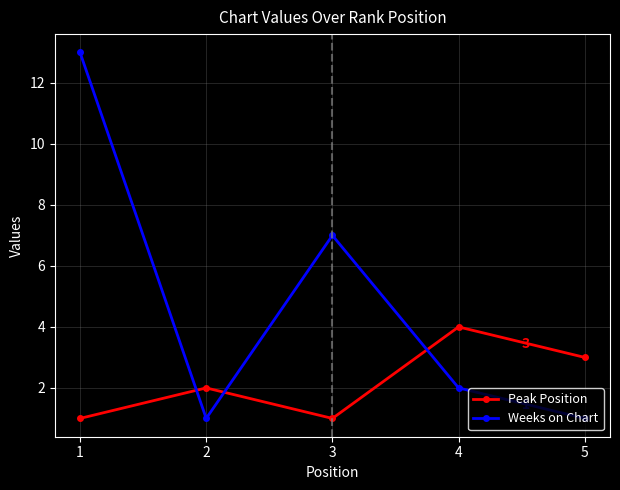

Which category has the highest value across all series?

1